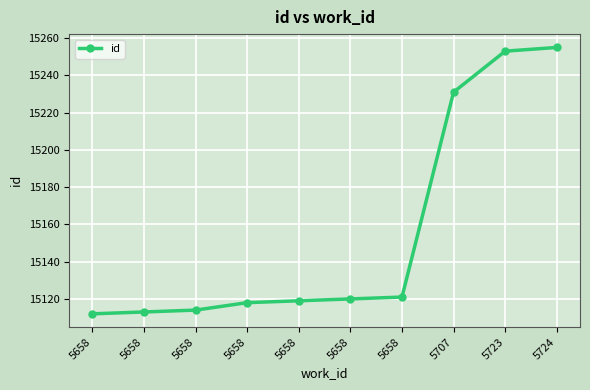

Which category has the highest value across all series?

5724